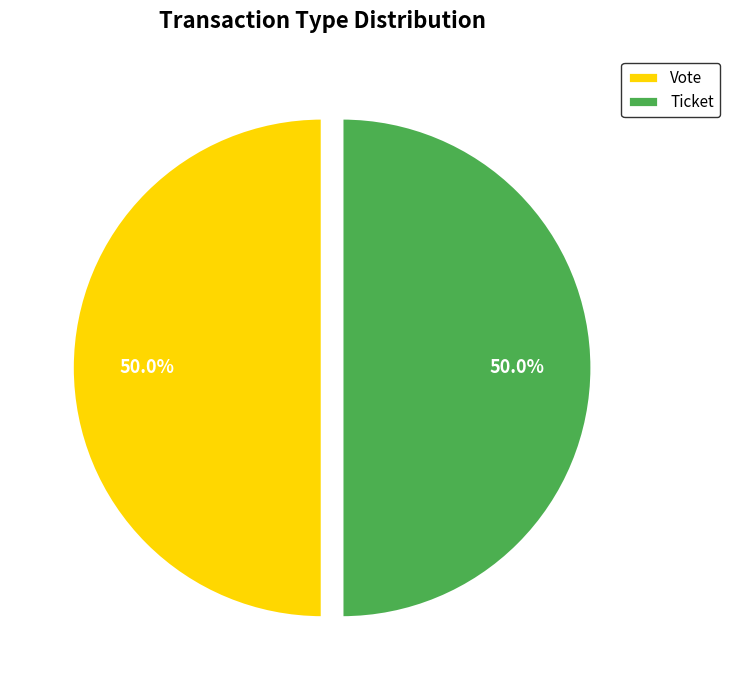

What percentage is NOT represented by Ticket?

50.0%